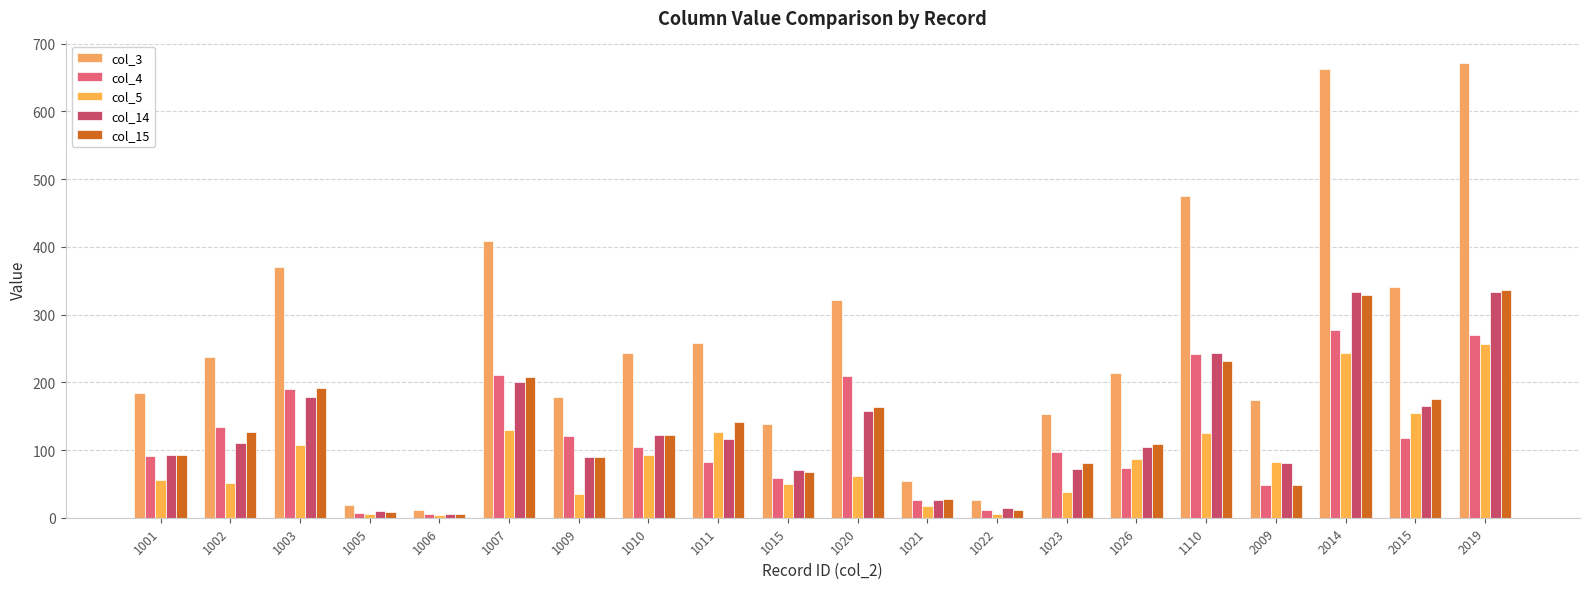

At how many categories does at least one series exceed 141?

15